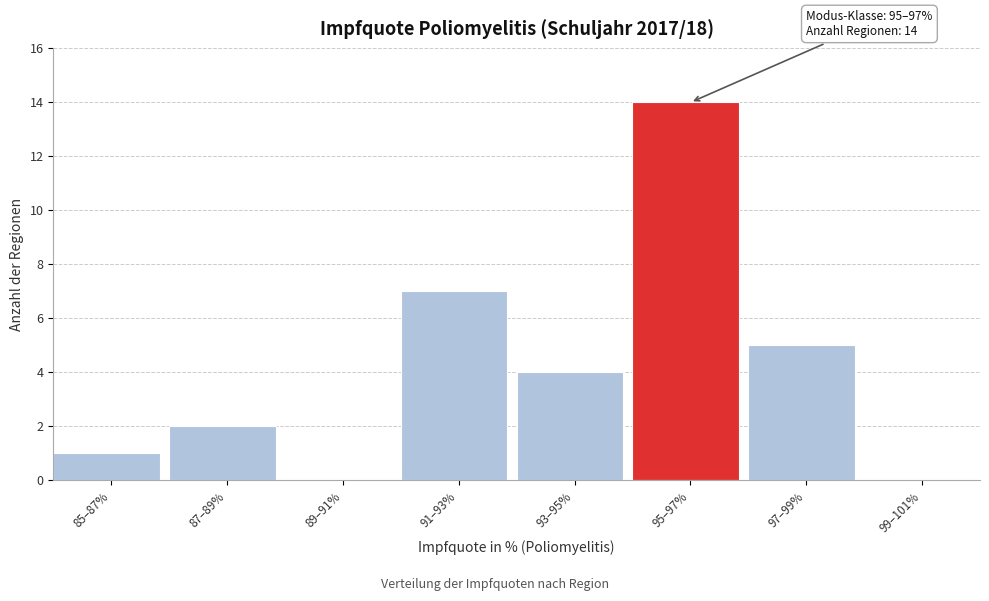

Reading left to right, list all the values displayed in this chart.

85–87%=1	87–89%=2	89–91%=0	91–93%=7	93–95%=4	95–97%=14	97–99%=5	99–101%=0